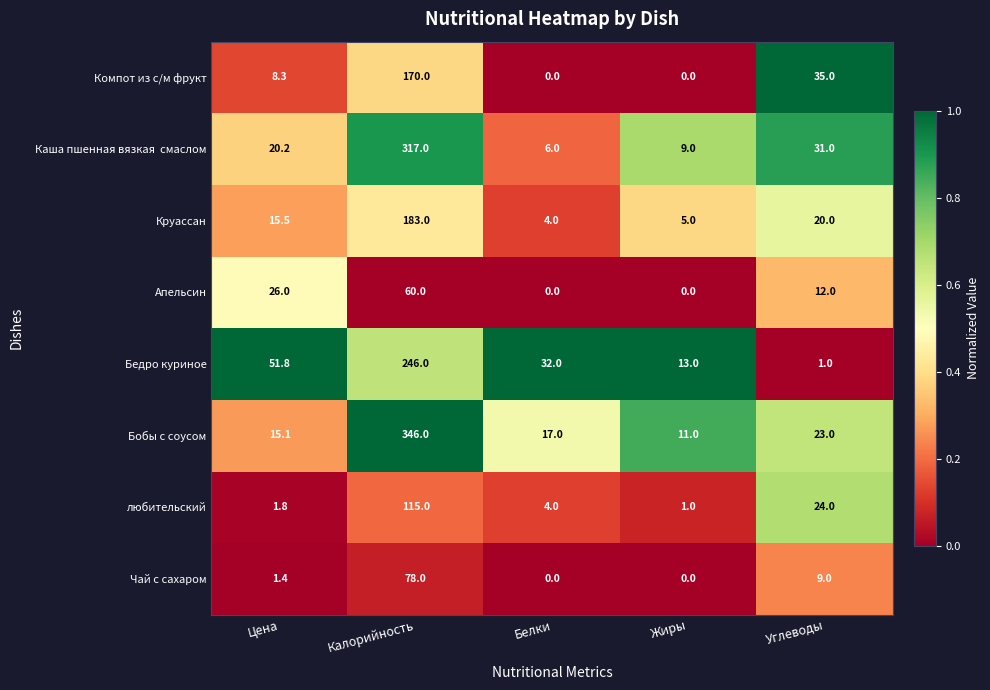

How many data points does each series have?

5